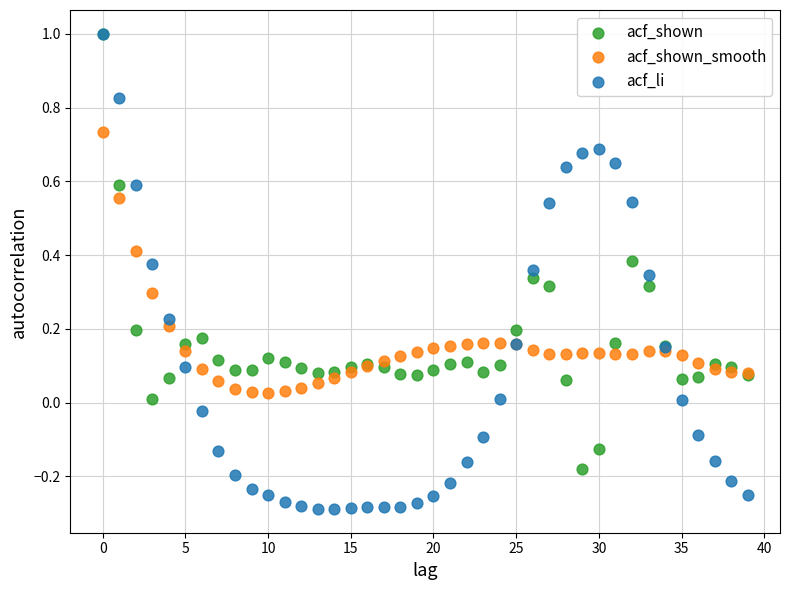

What are all the series names shown in the legend?

acf_shown, acf_shown_smooth, acf_li